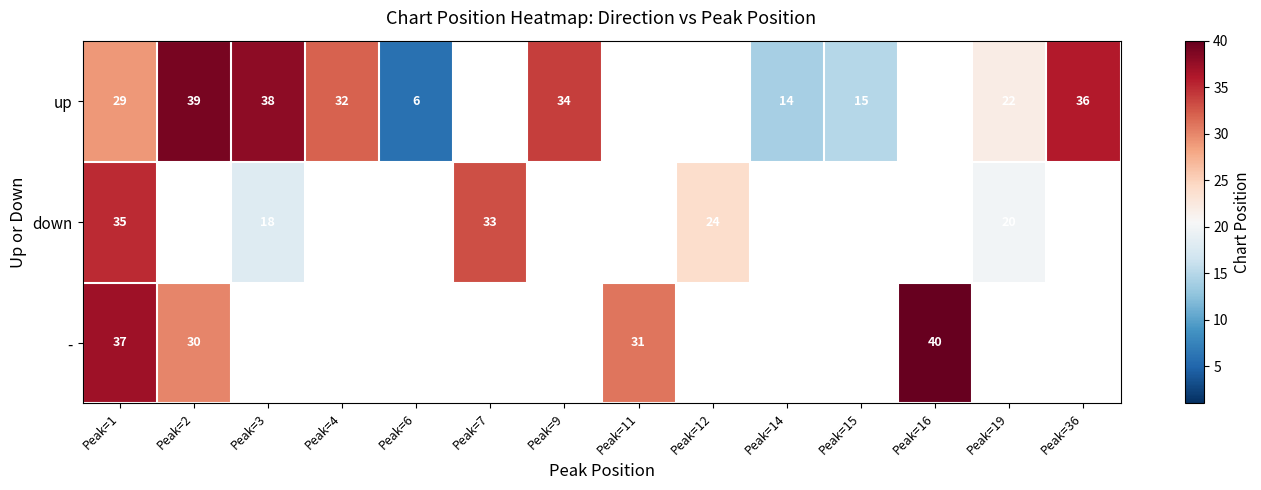

Is the value of down at Peak=3 greater than the value of up at Peak=36?

No